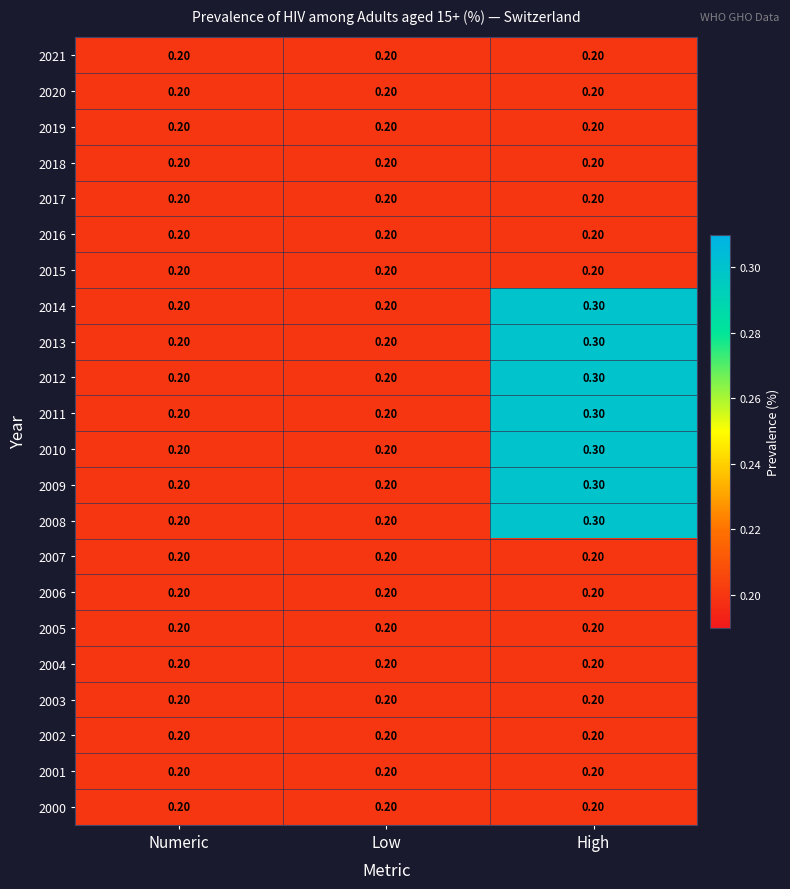

What is the sum of the 2009 values at High and Numeric?

0.5